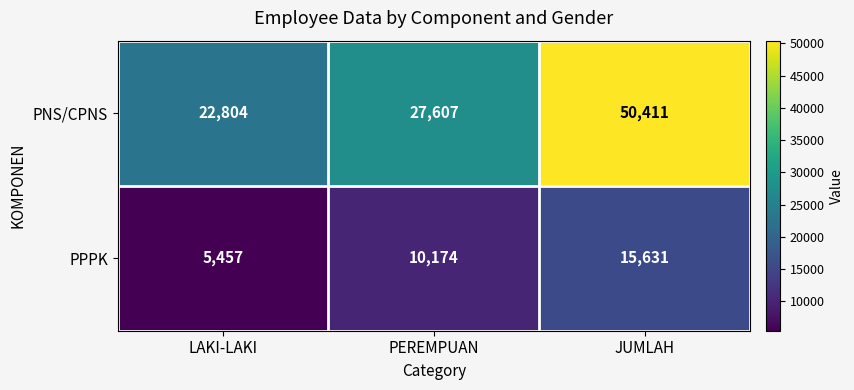

At how many categories does at least one series exceed 47244?

1